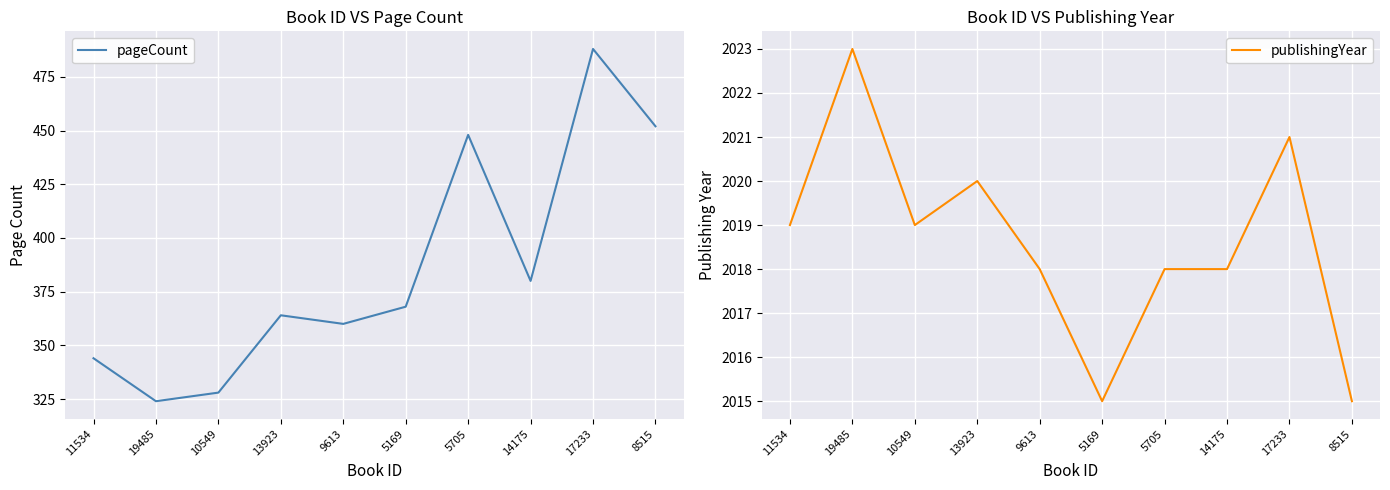

In pageCount, how many points are higher than both neighbors (excluding endpoints)?

3